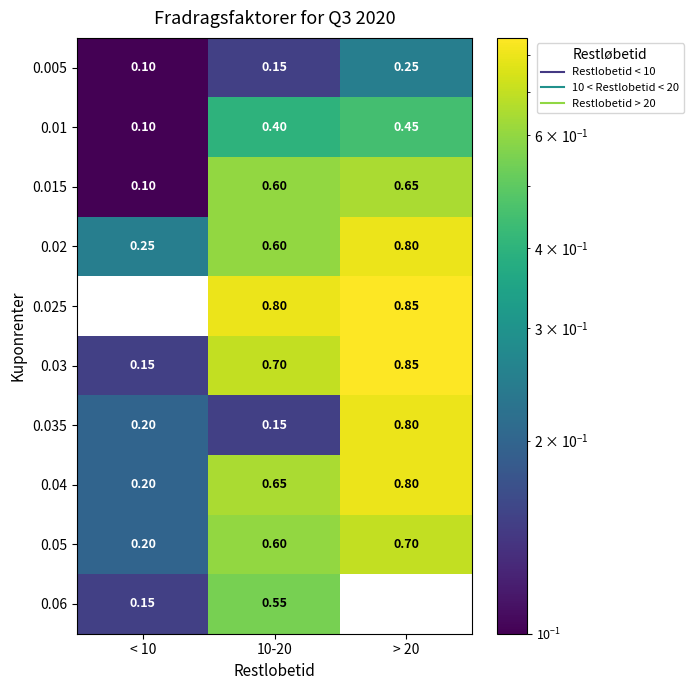

How many distinct data groups are displayed?

10